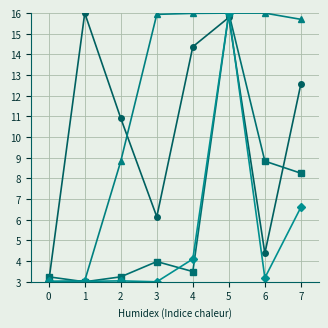

At which category is the sum across all series the highest?

5